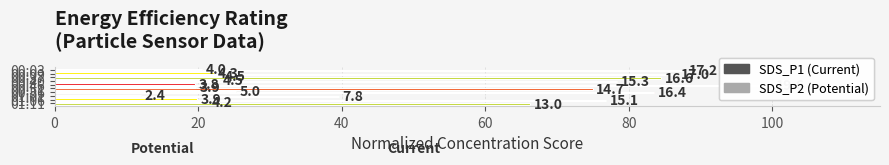

What position from the left is 00:09?

2